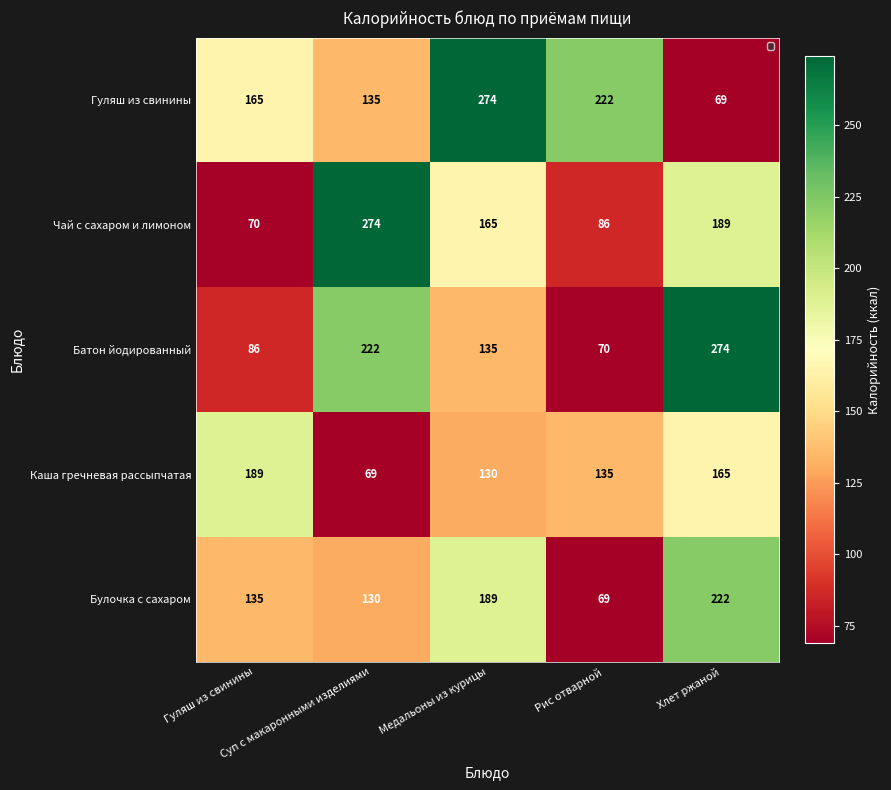

What is the lowest value of the Чай с сахаром и лимоном series?

70